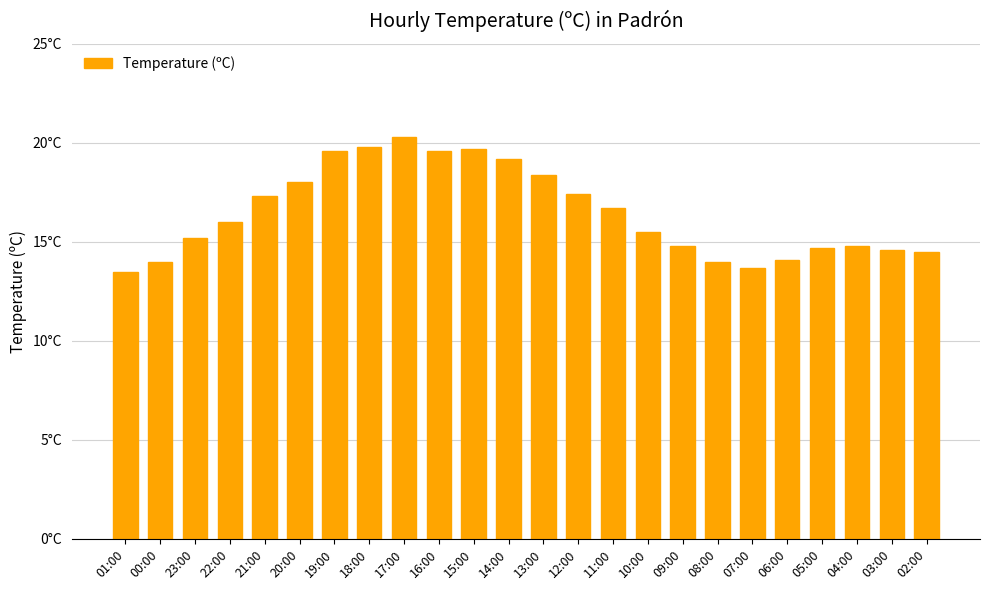

Approximately how many times larger is the value at 11:00 compared to 00:00?

1.2